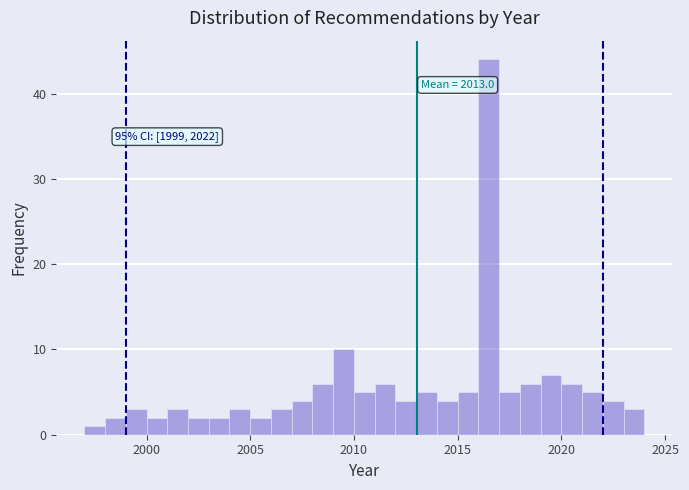

Read against the x-axis, roughly where is the centre of the tallest bar?

2016.5